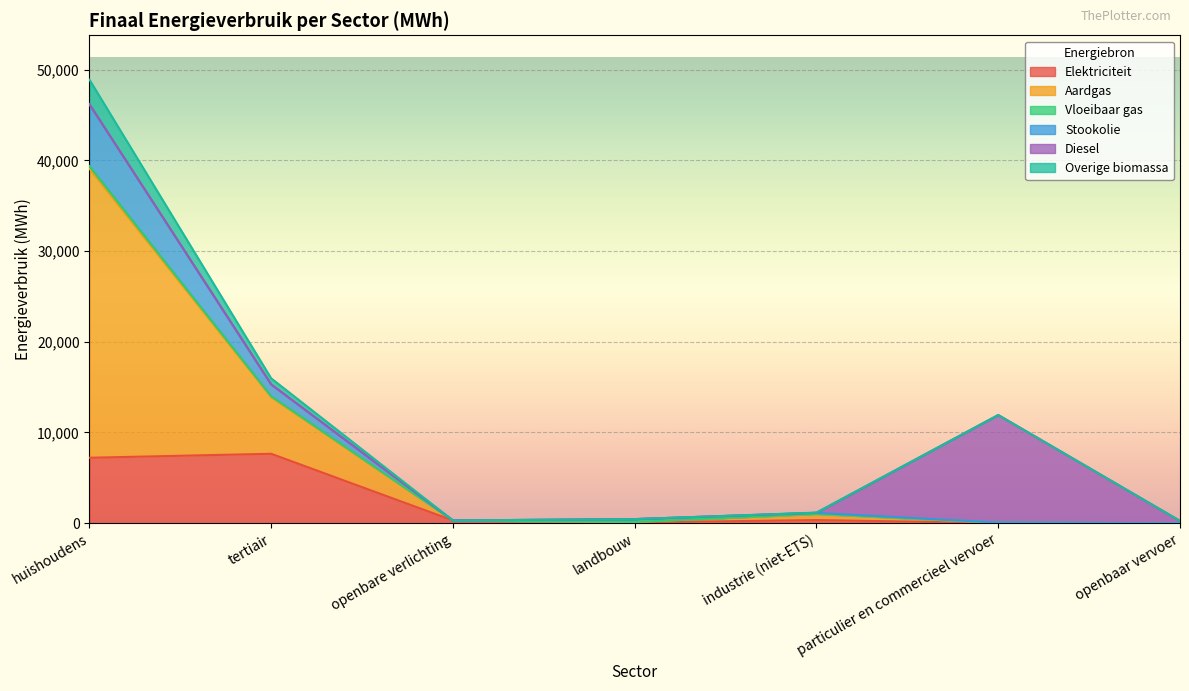

Rank the categories by Vloeibaar gas value from highest to lowest.

huishoudens, tertiair, industrie (niet-ETS), openbare verlichting, landbouw, particulier en commercieel vervoer, openbaar vervoer